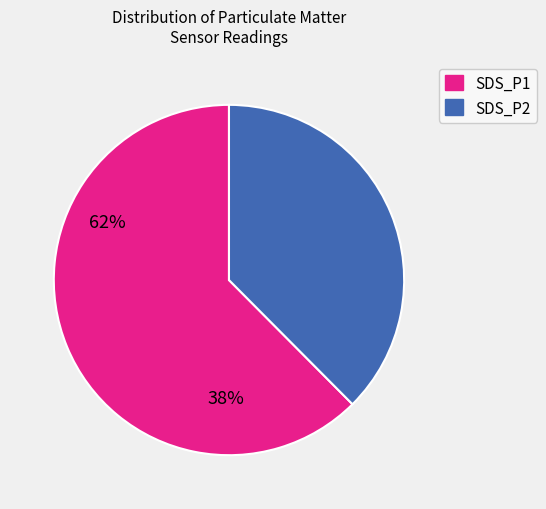

Combined, do SDS_P1 and SDS_P2 account for over 50%?

Yes